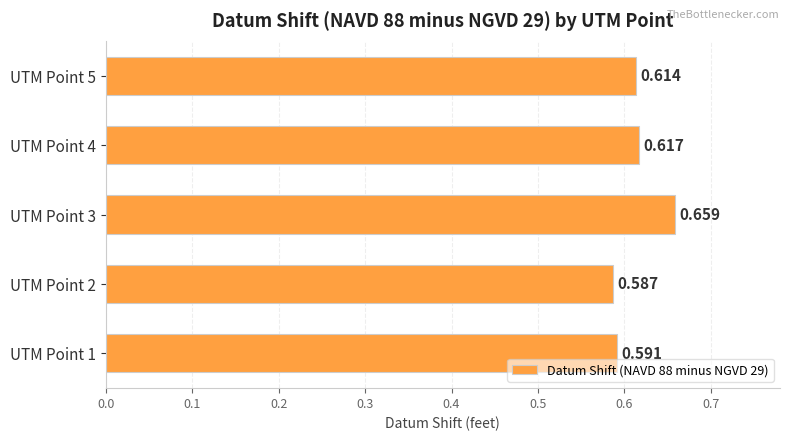

Rank the categories by value from highest to lowest.

UTM Point 3, UTM Point 4, UTM Point 5, UTM Point 1, UTM Point 2